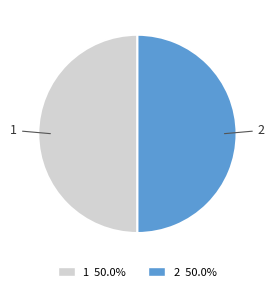

Approximately how many times larger is the value at 2 compared to 1?

1.0